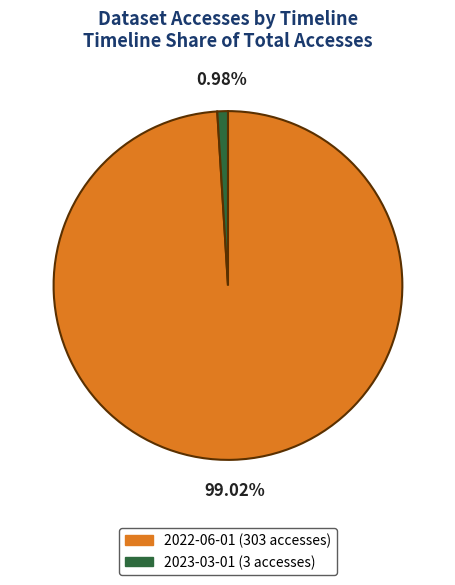

To the nearest percent, what percentage of the pie is 2023-03-01?

1%